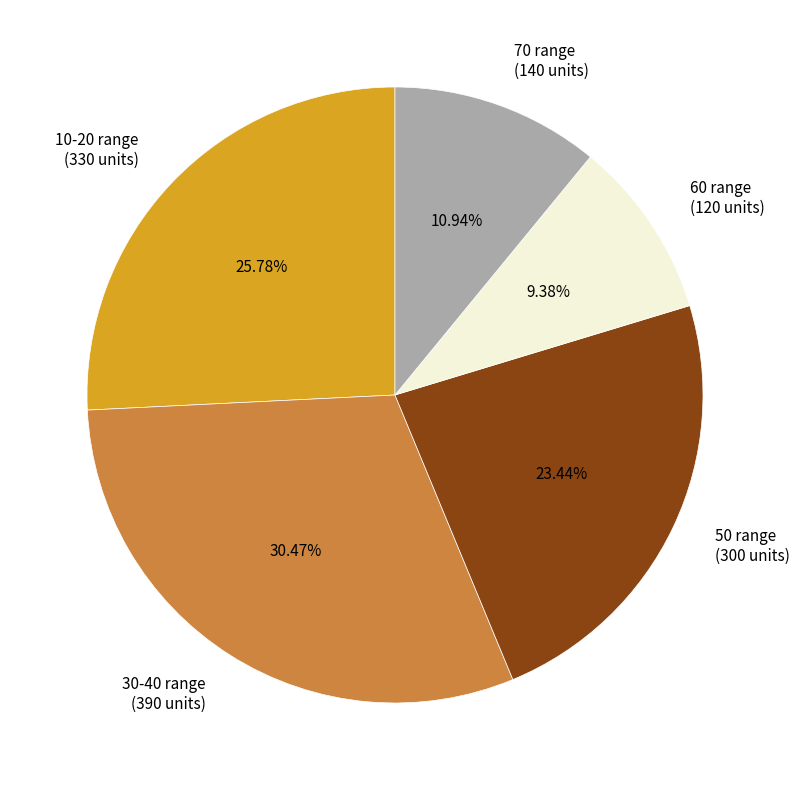

Approximately how many times larger is the value at 10-20 range (330 units) compared to 70 range (140 units)?

2.4